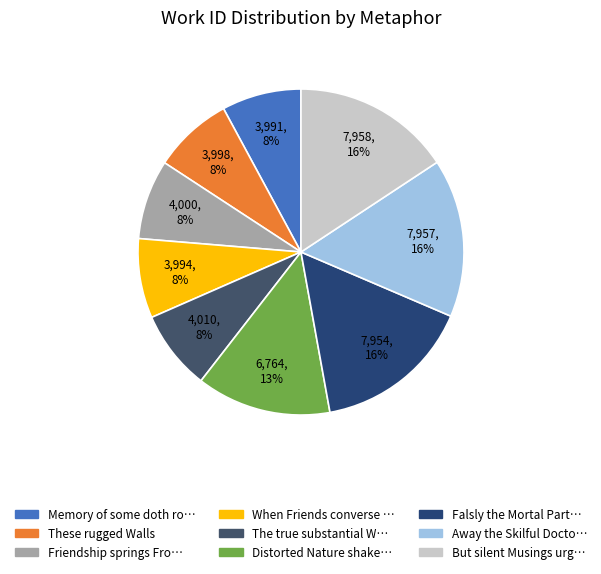

Rank the categories by value from highest to lowest.

But silent Musings urge the Mind, Away the Skilful Doctor comes, Falsly the Mortal Part we blame, Distorted Nature shakes, The true substantial Wealth, Friendship springs From interiour, These rugged Walls, When Friends converse together, Memory of some doth rot